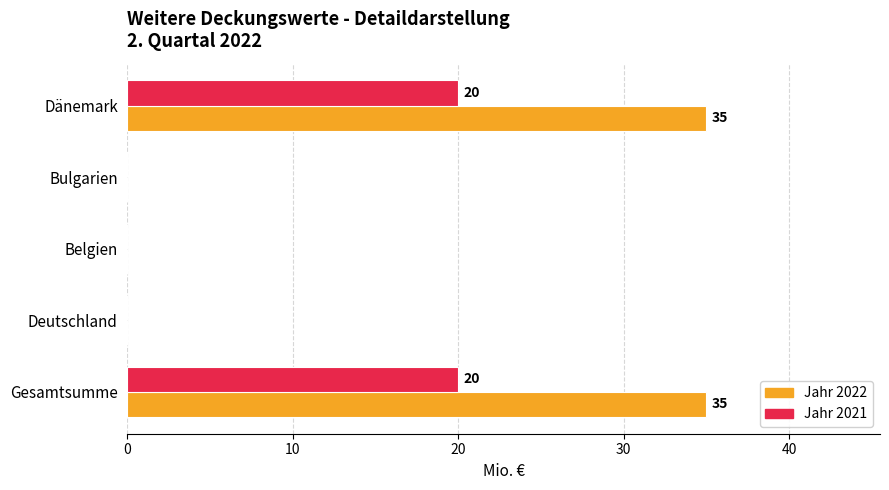

What is the sum of all Jahr 2022 values?

70